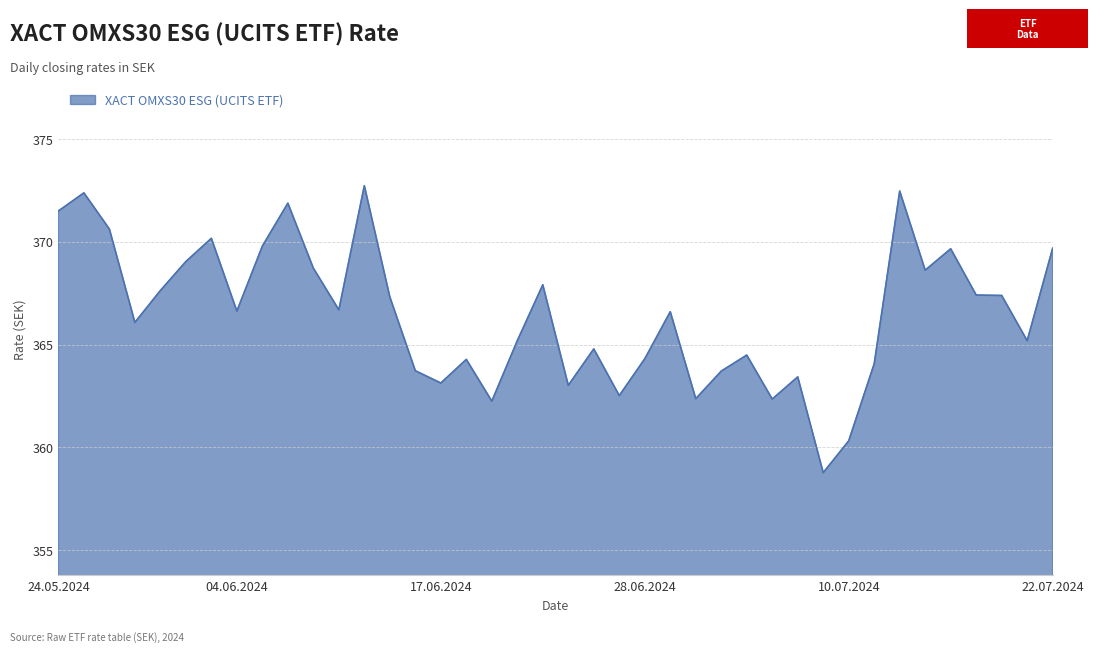

What is the difference between the maximum and minimum values?

14.0